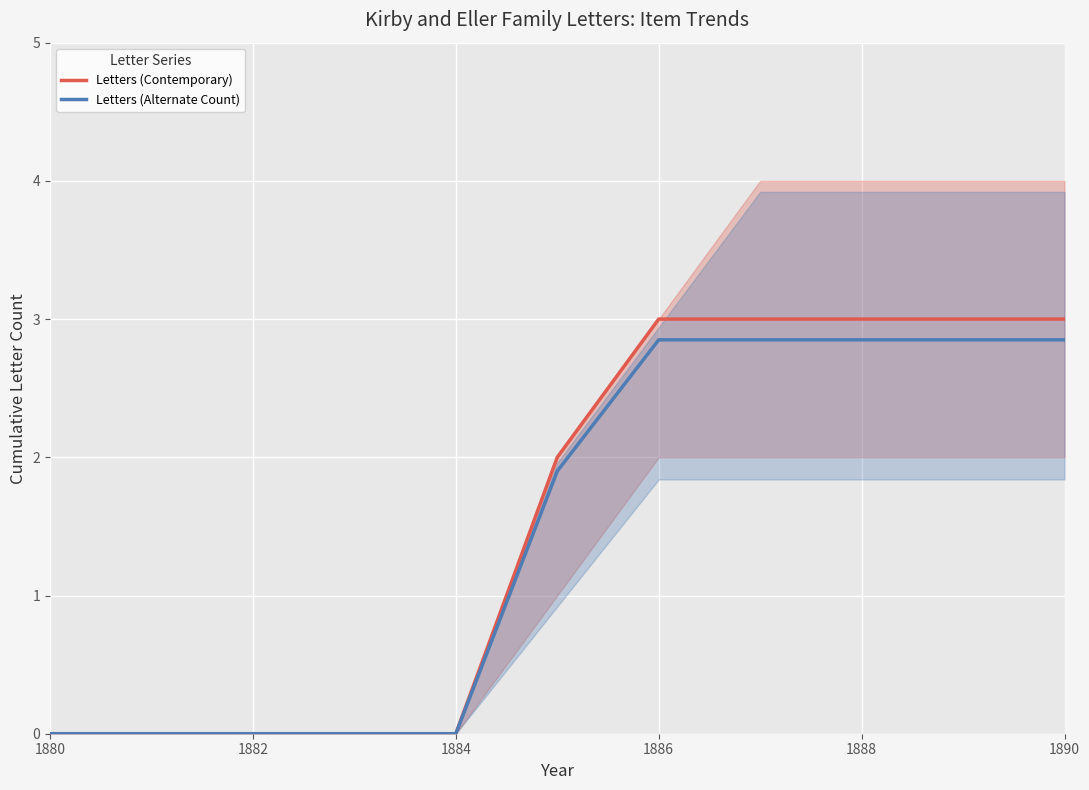

Is it true that Letters (Contemporary) equals 3.0 at 1890?

True